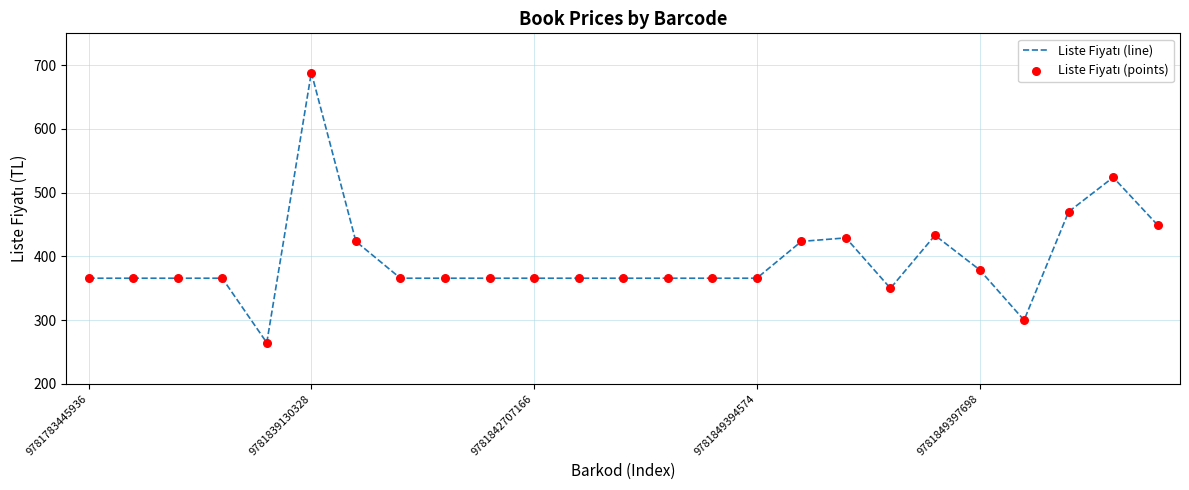

What is the maximum value shown in the chart?

688.5